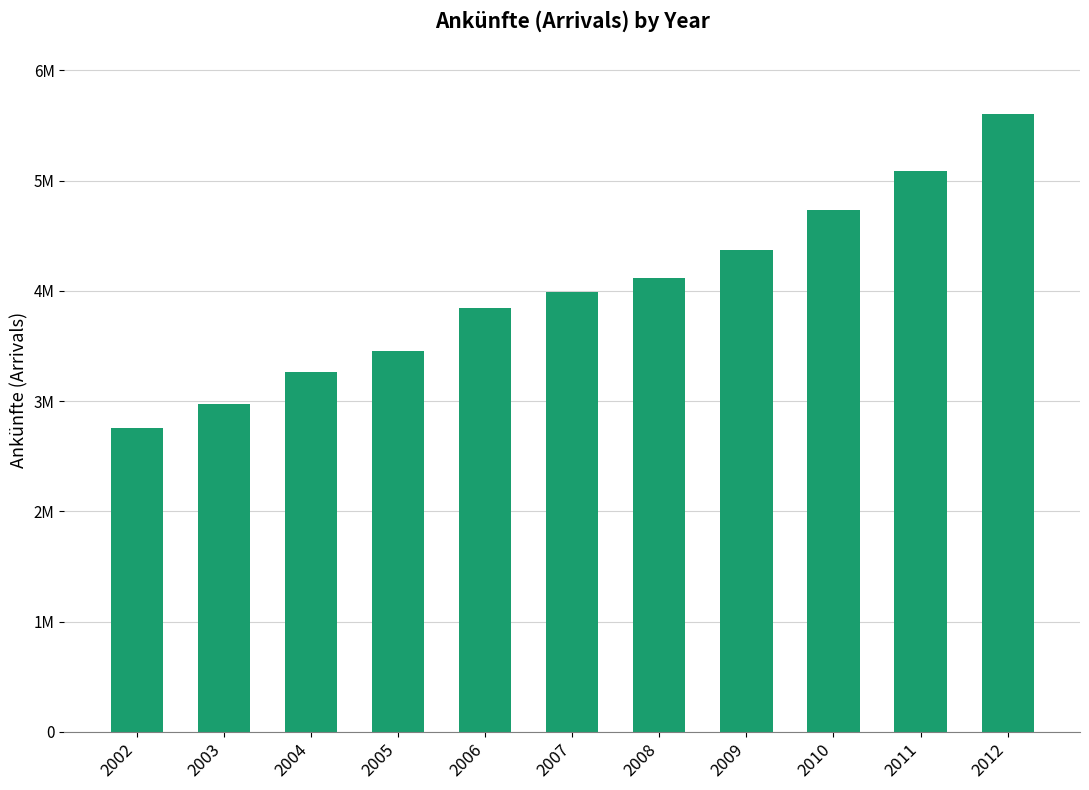

At which label is the value closest to 4178631?

2008